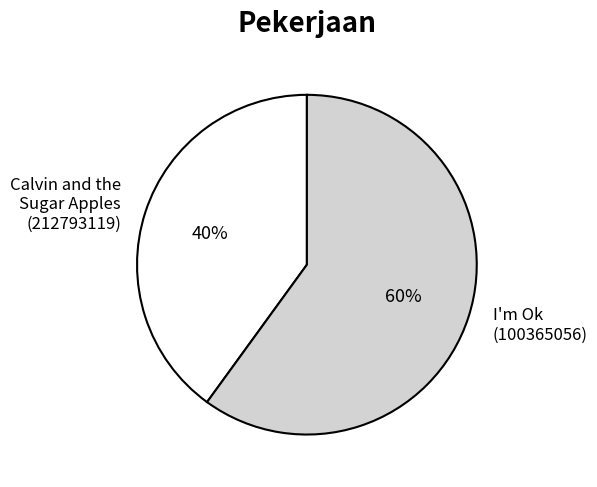

Rank the categories by value from highest to lowest.

I'm Ok (100365056), Calvin and the Sugar Apples (212793119)